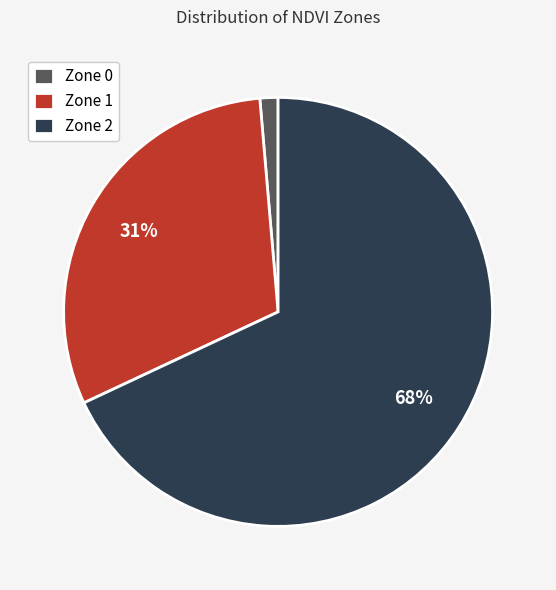

Between Zone 1 and Zone 2, which is larger?

Zone 2